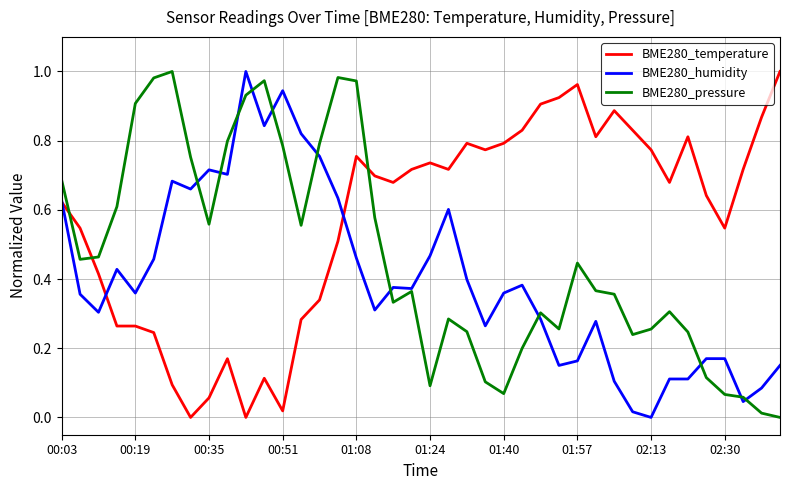

Which series has the largest total across all categories?

BME280_temperature